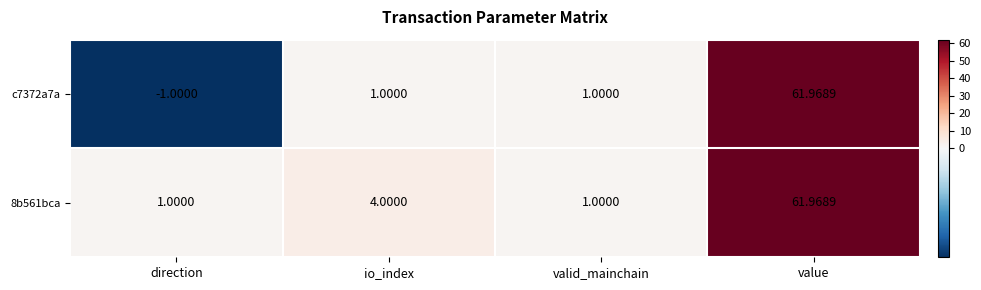

At which label does c7372a7a reach its minimum?

direction